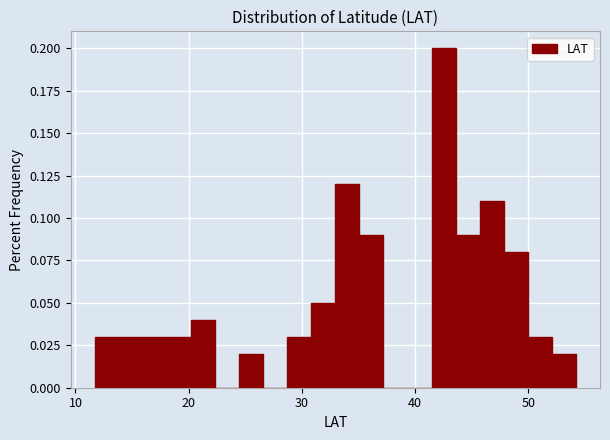

Read against the x-axis, roughly where is the centre of the tallest bar?

43